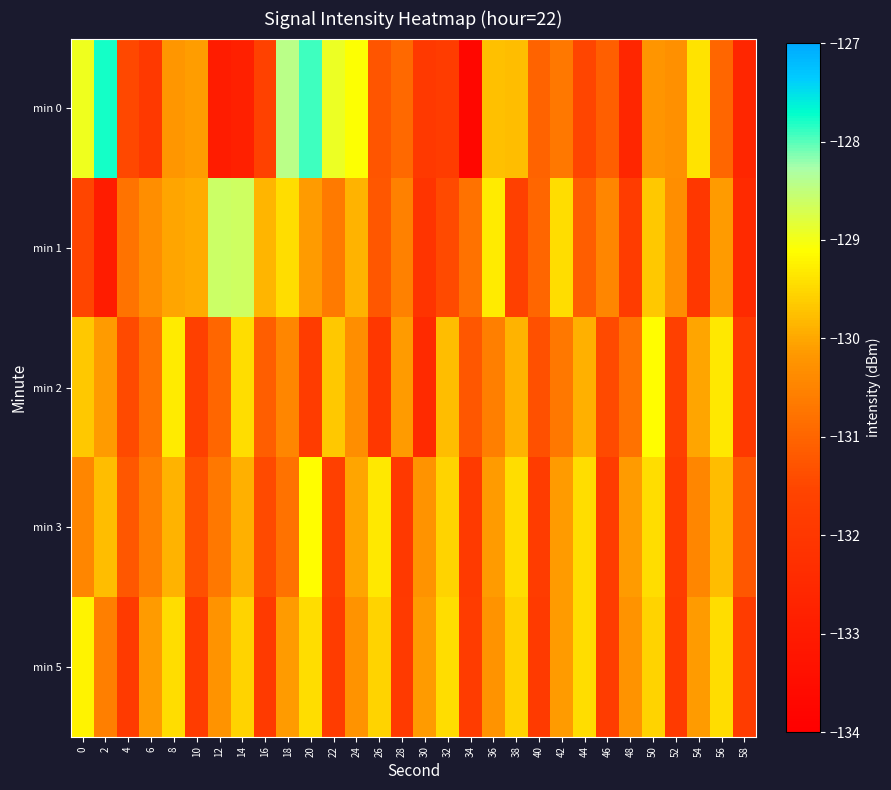

What is the greatest value displayed?

-127.8